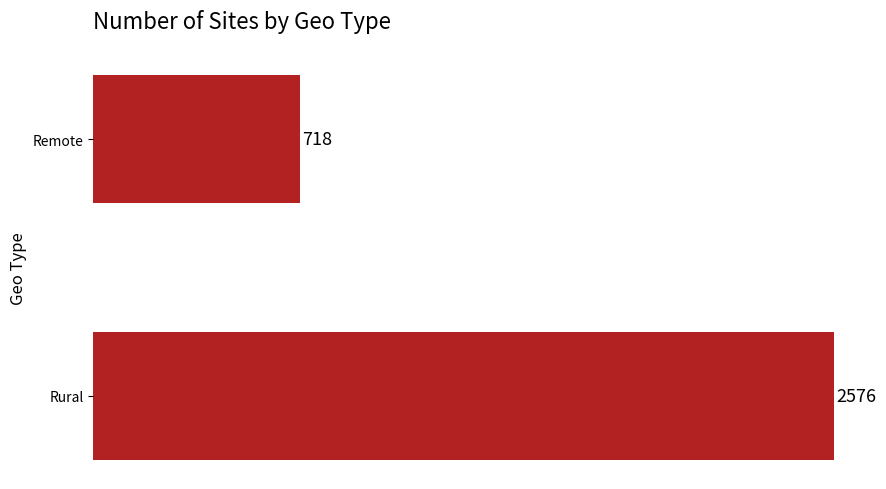

What is the value of the 2nd bar from the top?

2576